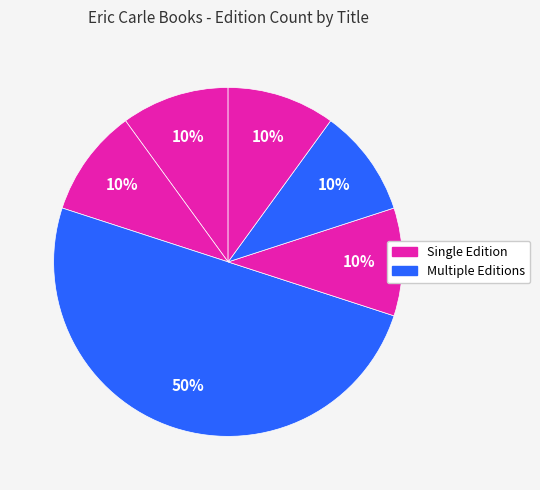

How many slices are in this pie chart?

6